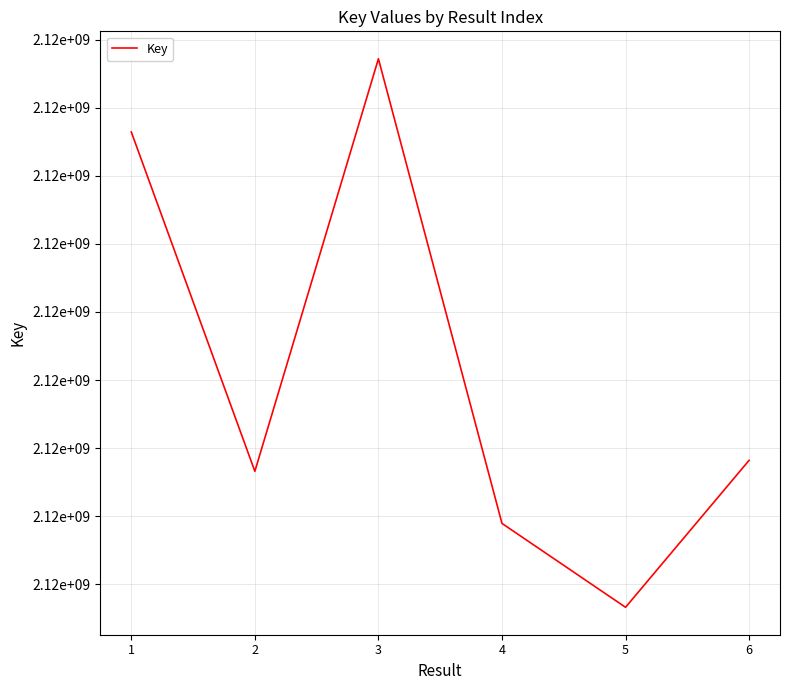

Does the chart display data point markers on the line(s)?

No